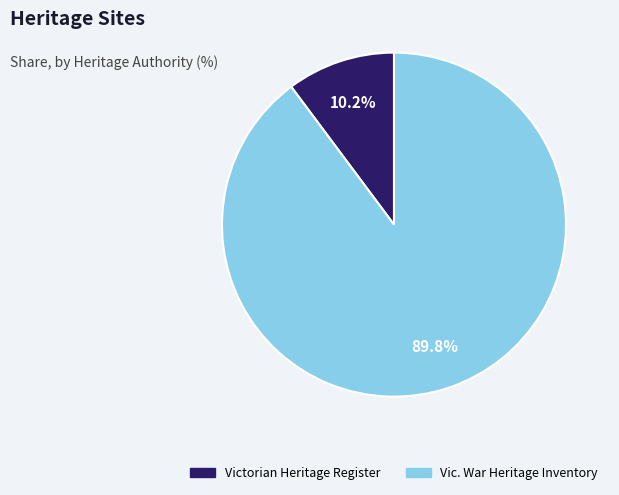

Is there any slice that represents more than half of the pie?

Yes